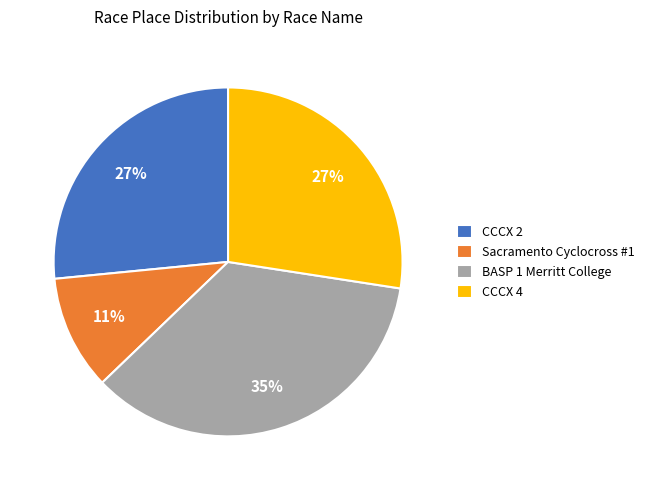

Do CCCX 4 and Sacramento Cyclocross #1 together represent more than half of the pie?

No